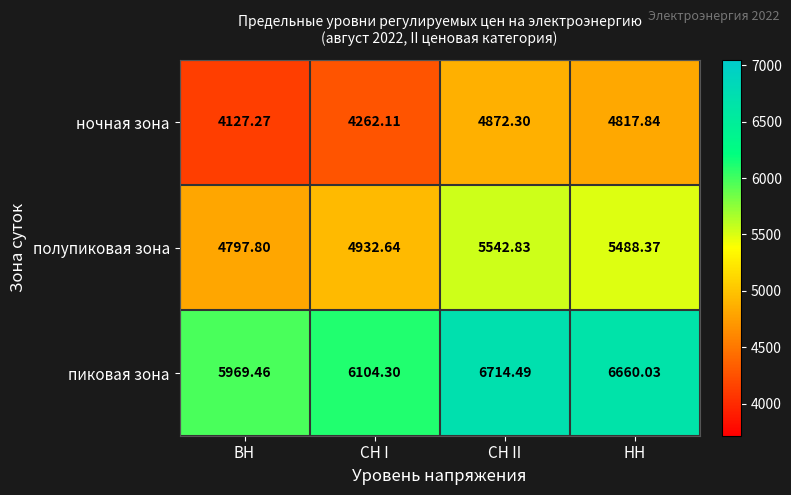

Rank the series by their average value, from lowest to highest.

ночная зона, полупиковая зона, пиковая зона